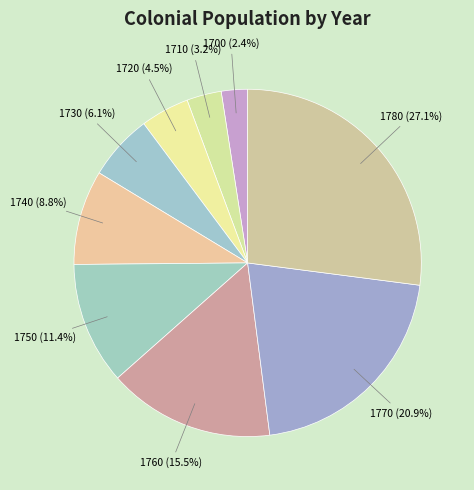

What portion of the pie excludes 1730?

93.9%